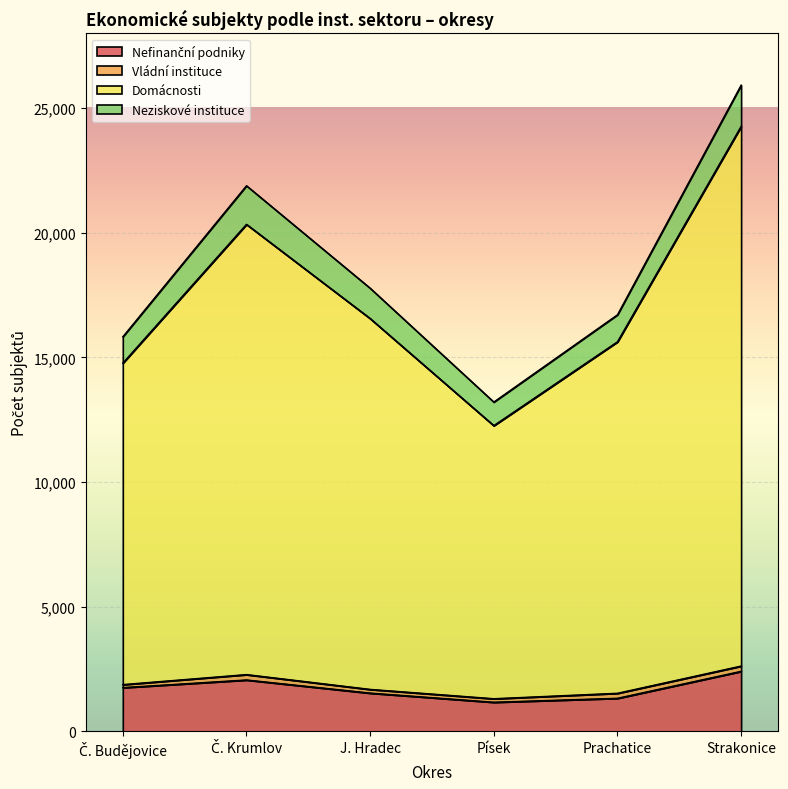

At which category is the sum across all series the highest?

Strakonice